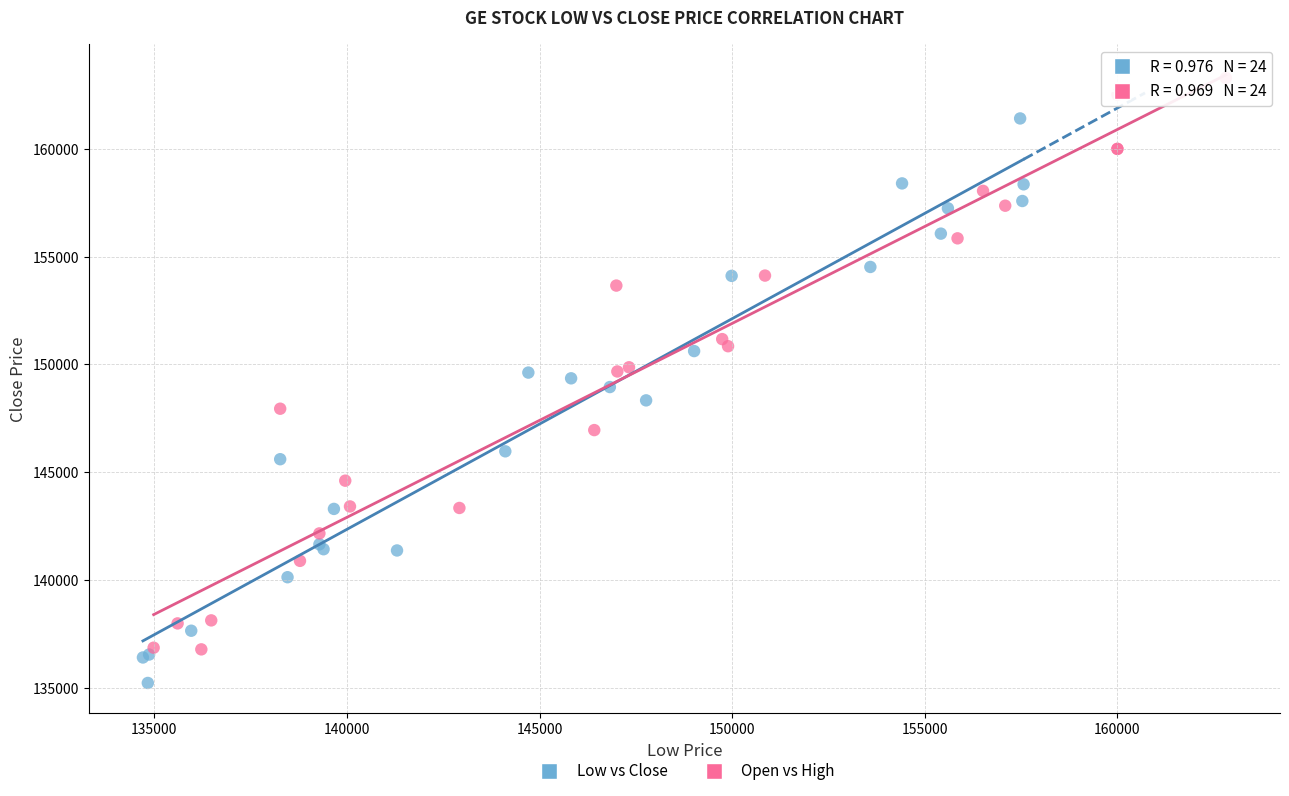

Which series reaches the maximum Y coordinate?

Open vs High